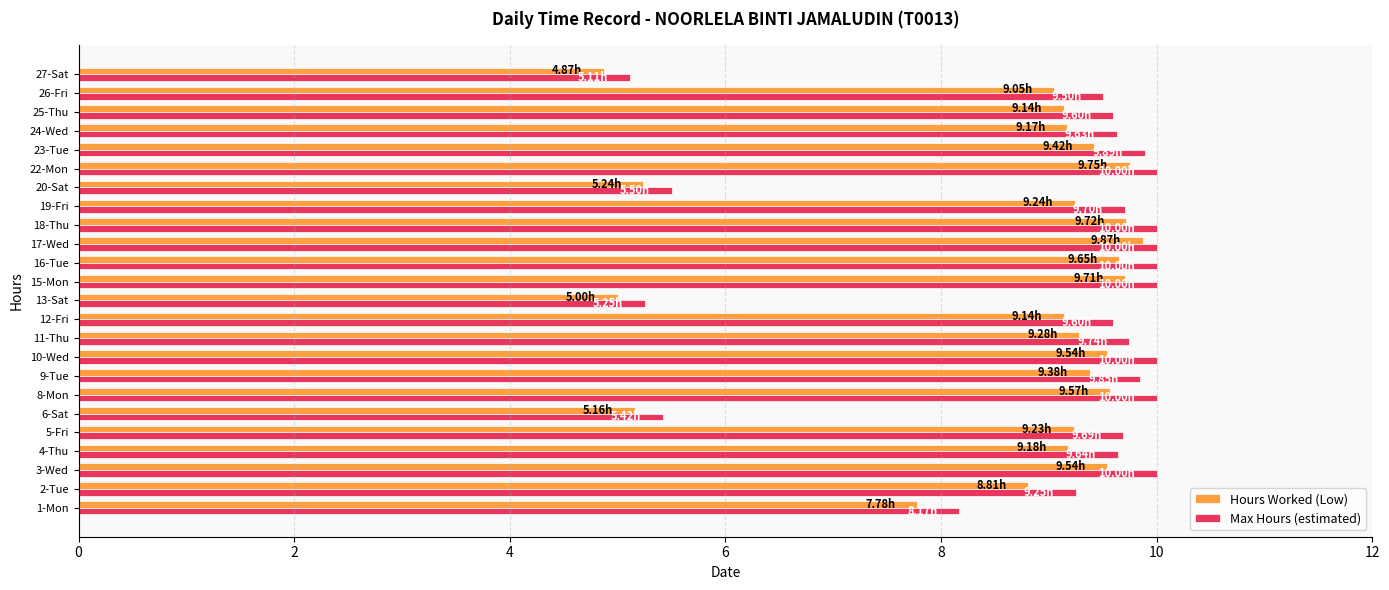

Is the value of Max Hours (estimated) at 4-Thu greater than the value of Hours Worked (Low) at 1-Mon?

Yes